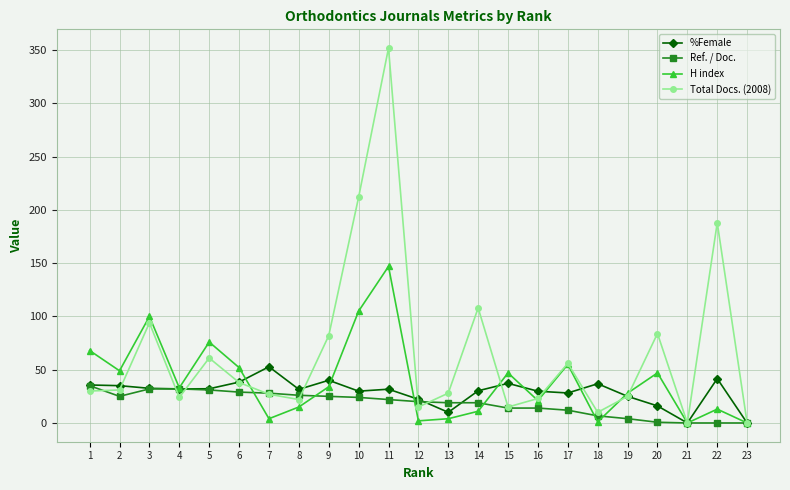

True or false: Ref. / Doc. and %Female intersect in this chart.

True